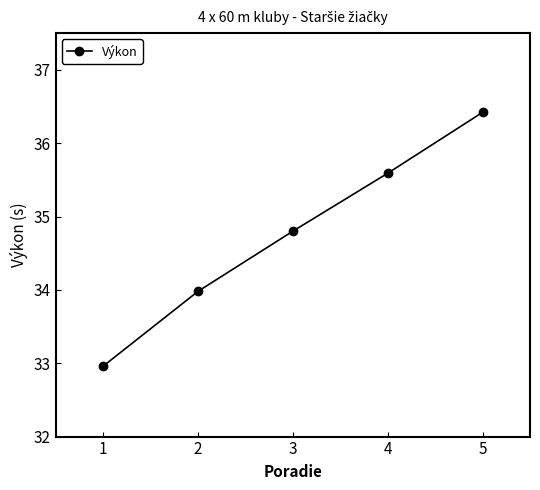

What is the change in value from 2 to 3?

+0.8